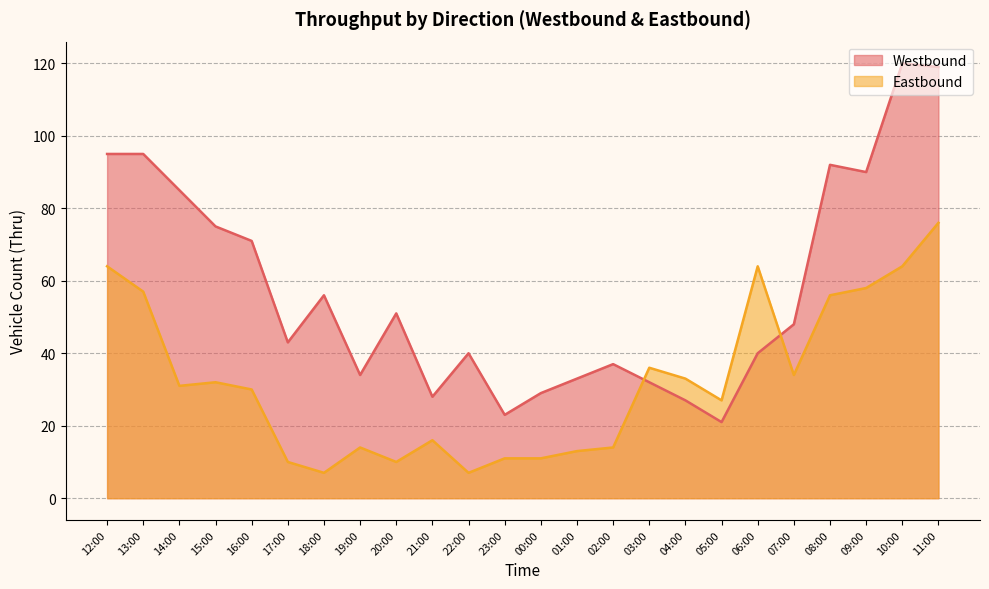

What is the value of the Eastbound point at the 13th from the left?

11